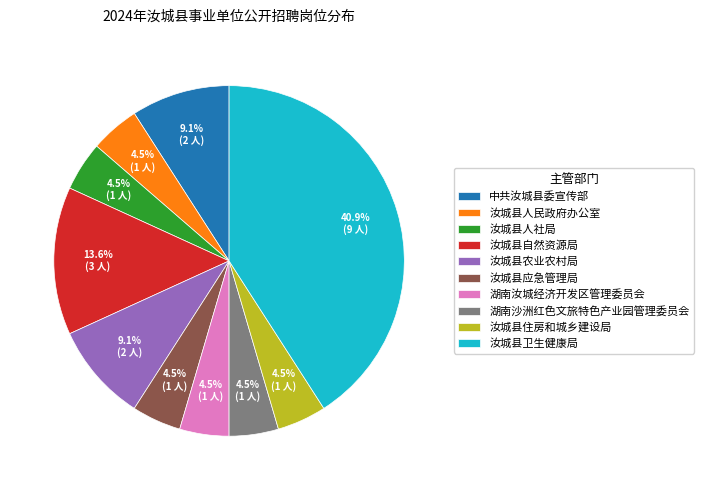

Which slice is the largest?

汝城县卫生健康局